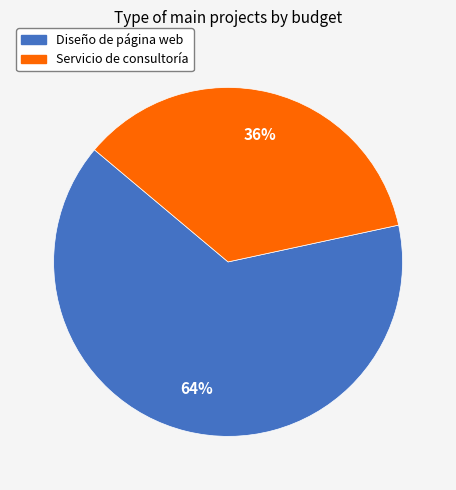

Combined, do Diseño de página web and Servicio de consultoría account for over 50%?

Yes